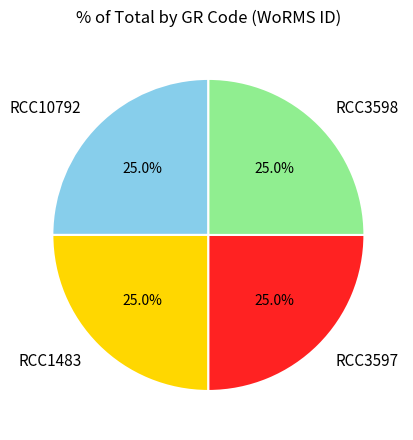

Approximately how many times larger is the value at RCC1483 compared to RCC10792?

1.0